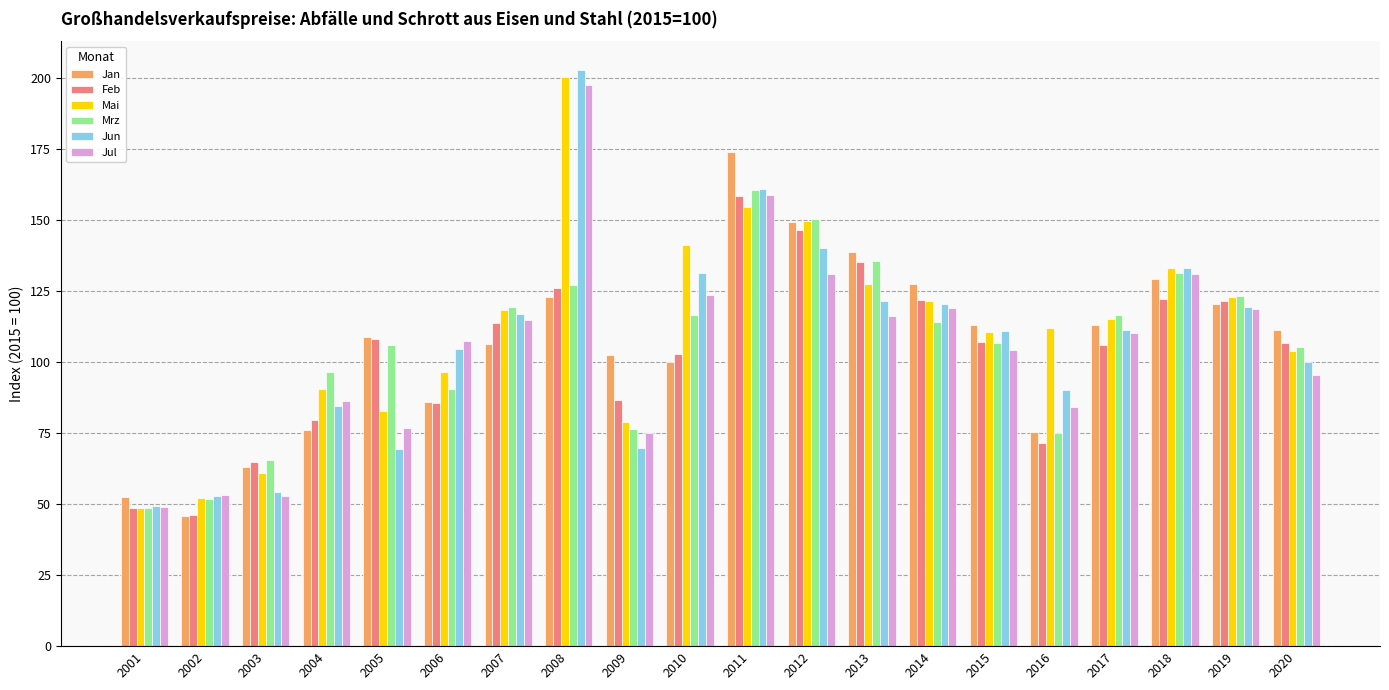

Which series has the largest range (max minus min)?

Jun